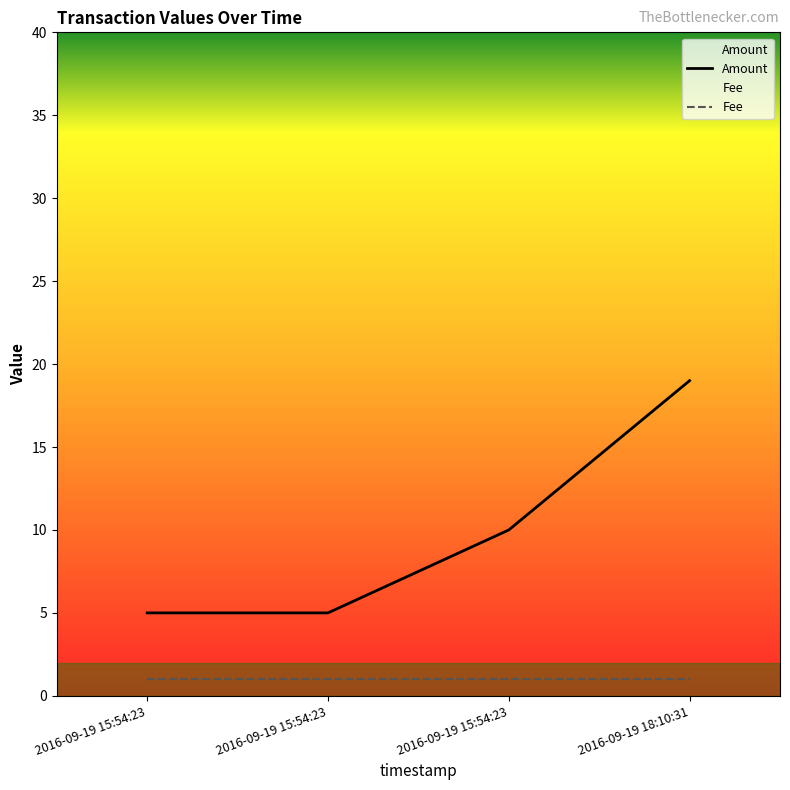

List the series in order of their overall mean, lowest first.

Fee, Amount